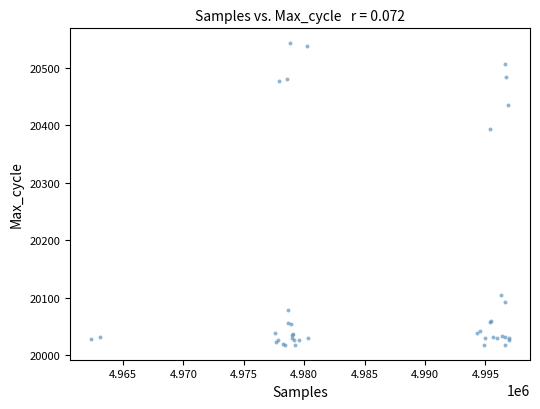

What Y value in the scatter plot is closest to 20280?

20393